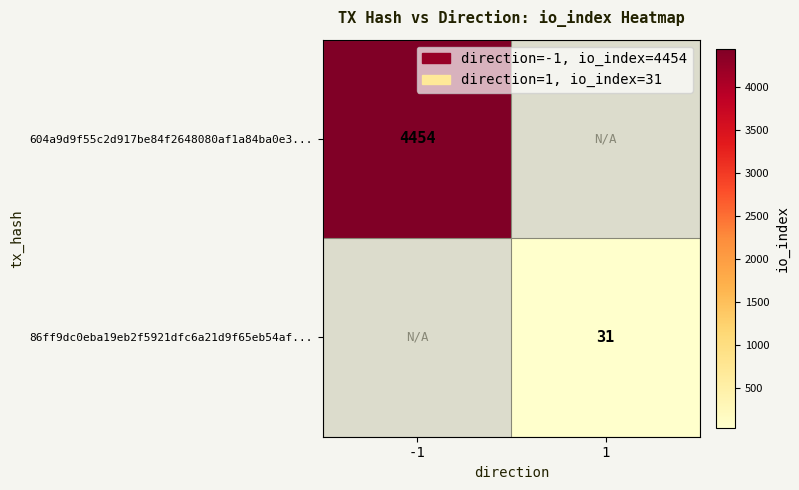

True or false: 86ff9dc0eba19eb2f5921dfc6a21d9f65eb54af... has a value of 54 at 1.

False